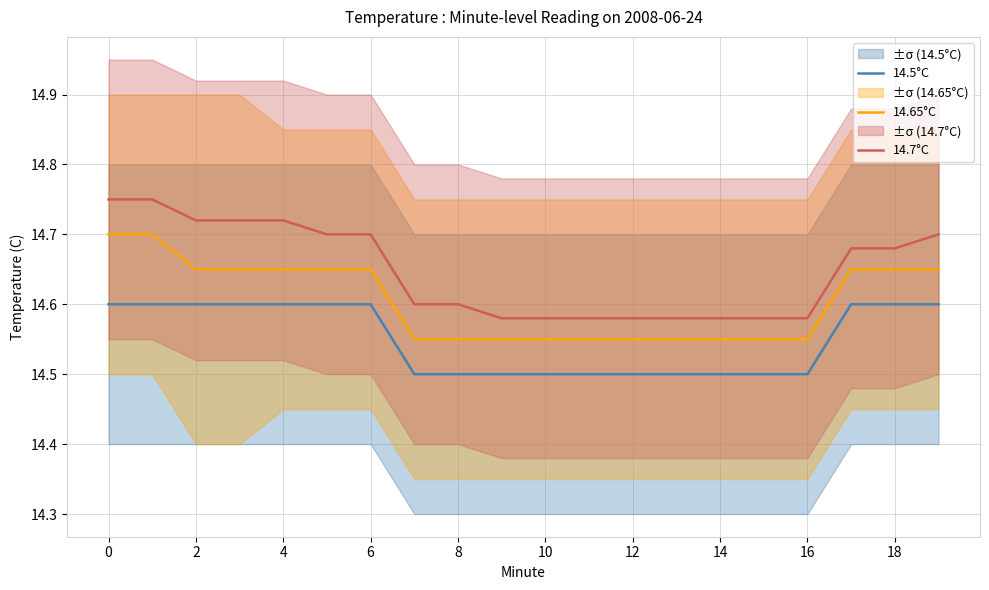

True or false: 14.7°C and 14.65°C intersect in this chart.

False